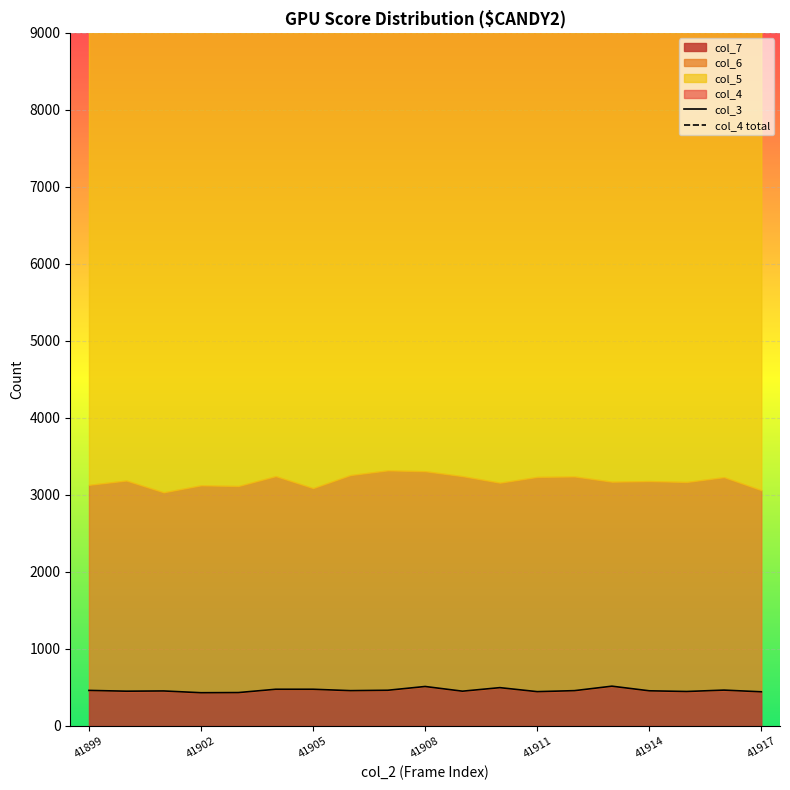

Is it true that col_7 equals 462 at 41899?

True